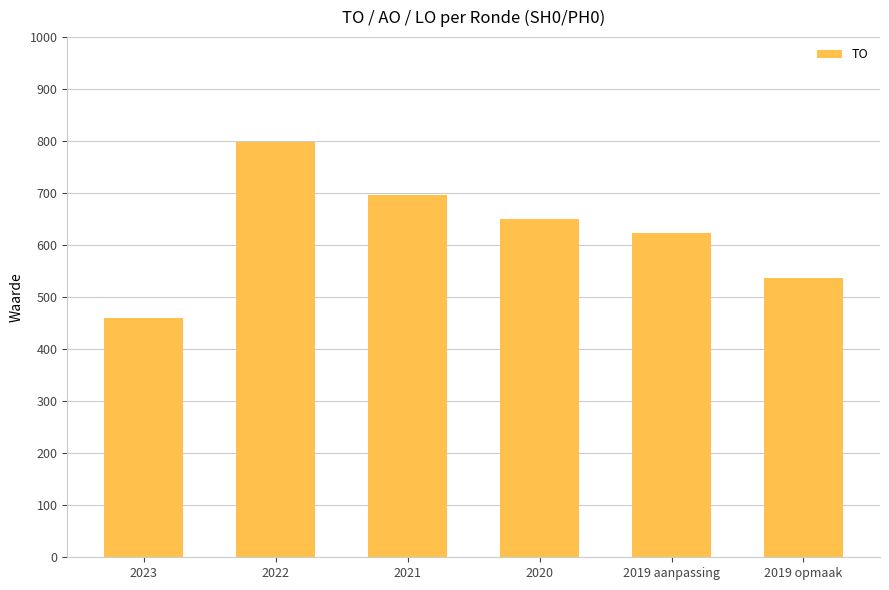

Does the chart contain any negative values?

No